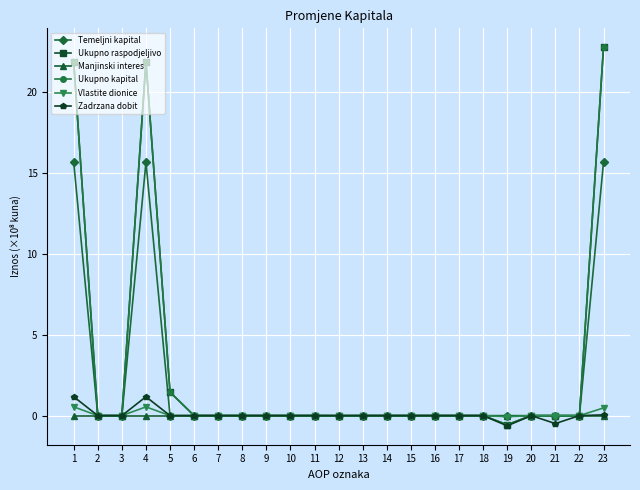

Which series has the largest total across all categories?

Ukupno raspodjeljivo